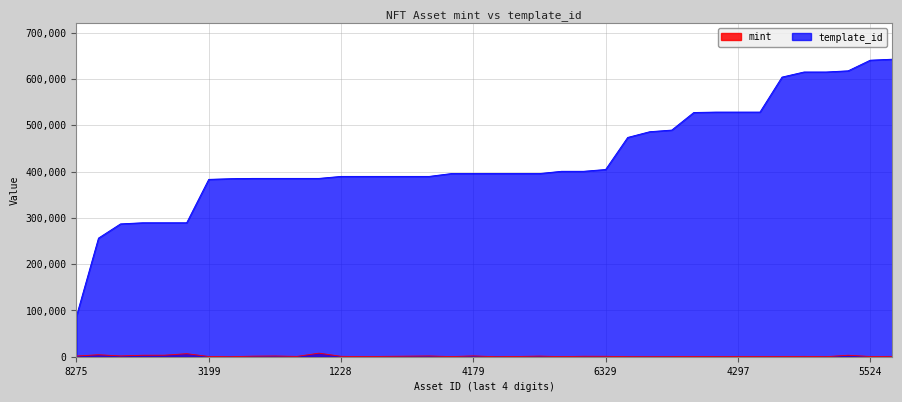

Which label corresponds to the largest value in the chart?

1099843137752